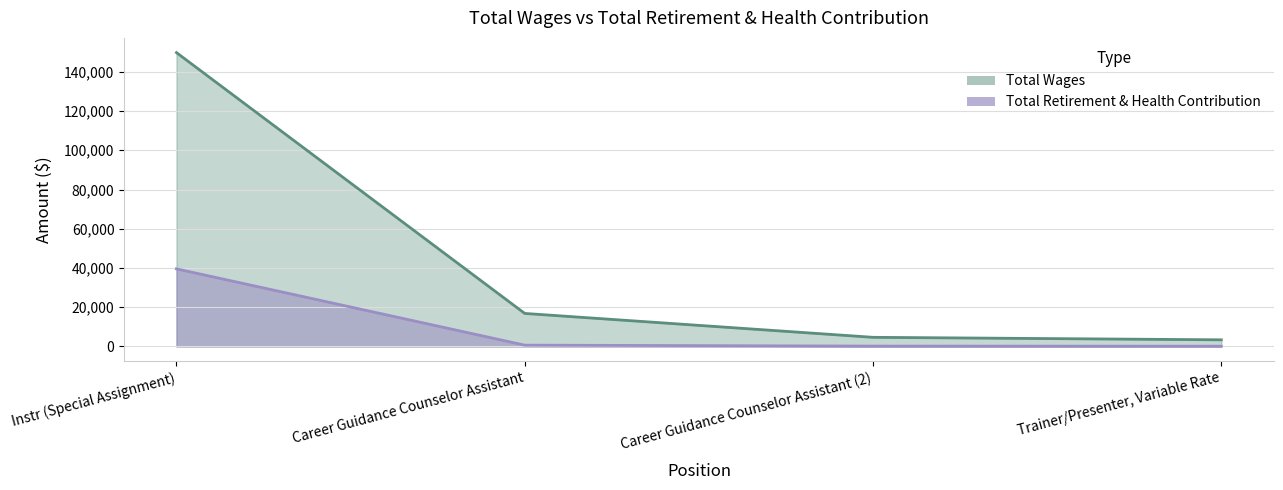

True or false: total_retirement has a value of 321 at Career Guidance Counselor Assistant (2).

False